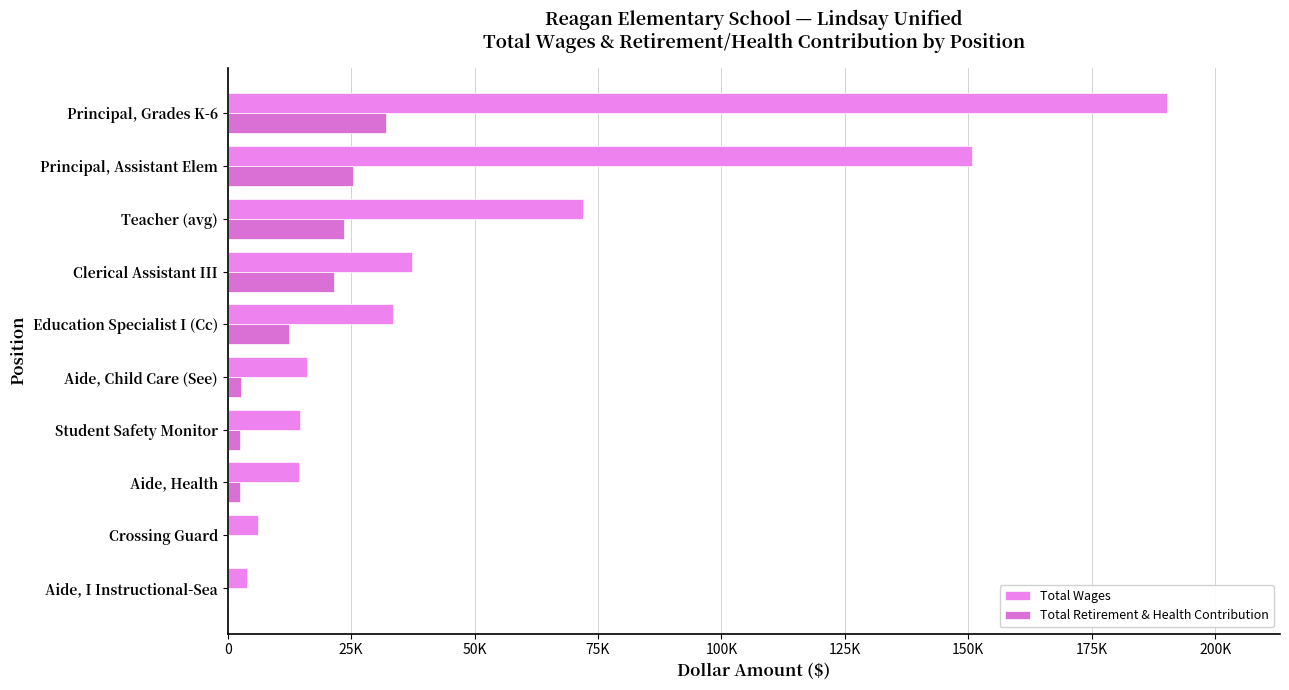

Which series has the widest spread of values?

Total Wages